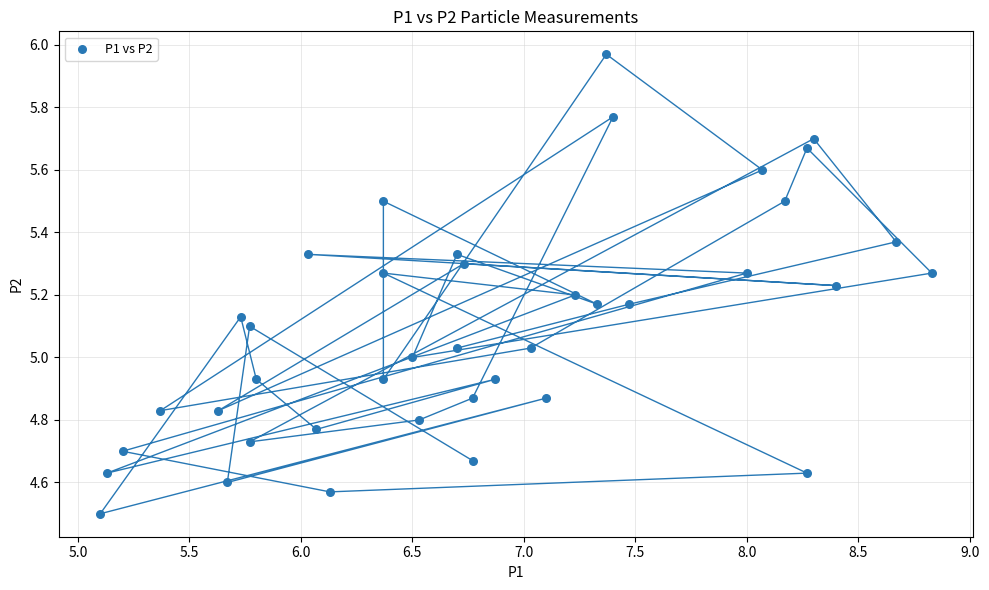

What is the range of Y values (max minus min)?

1.5